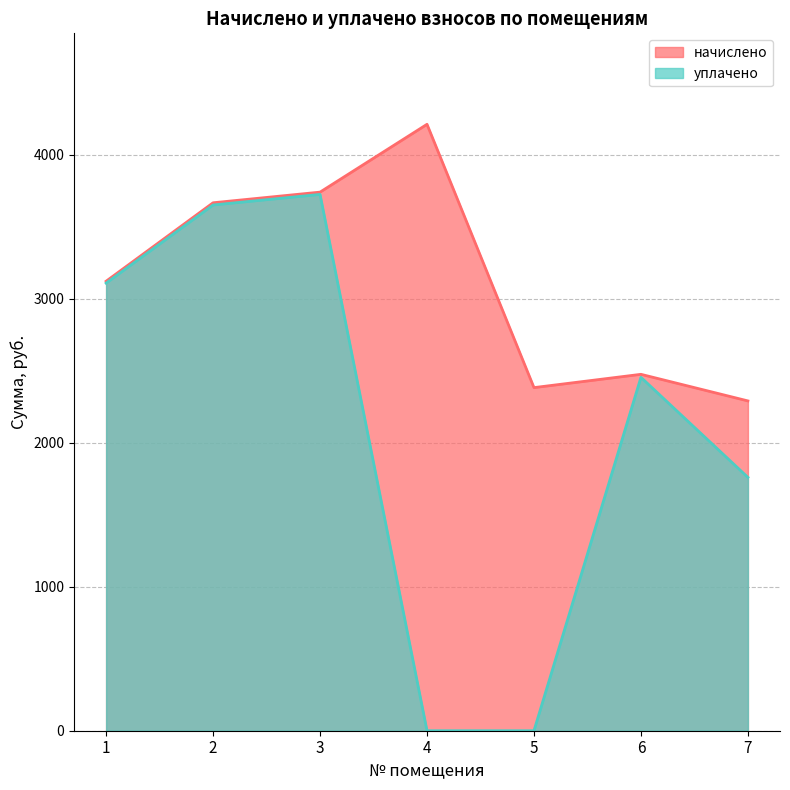

True or false: уплачено and начислено cross at least once.

False